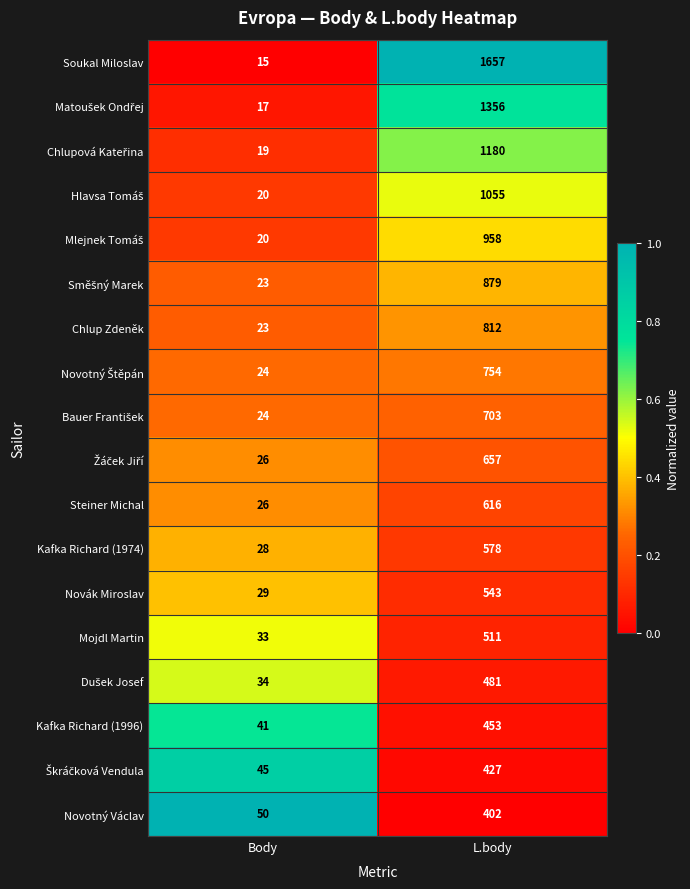

Which series has the largest range (max minus min)?

Soukal Miloslav